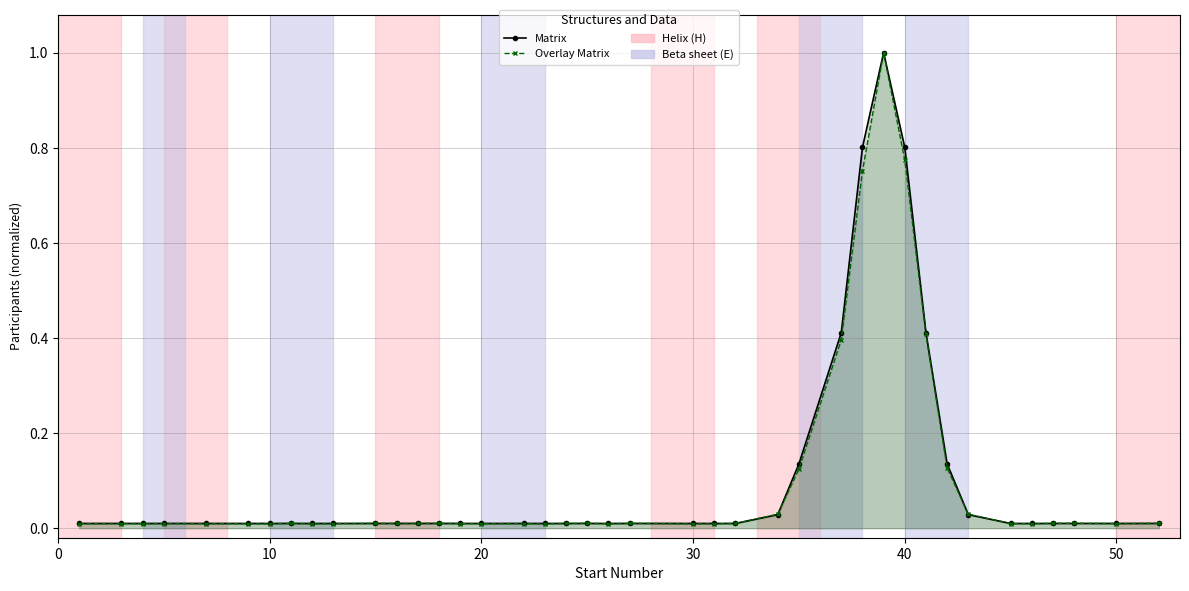

True or false: Overlay Matrix and Matrix intersect in this chart.

True